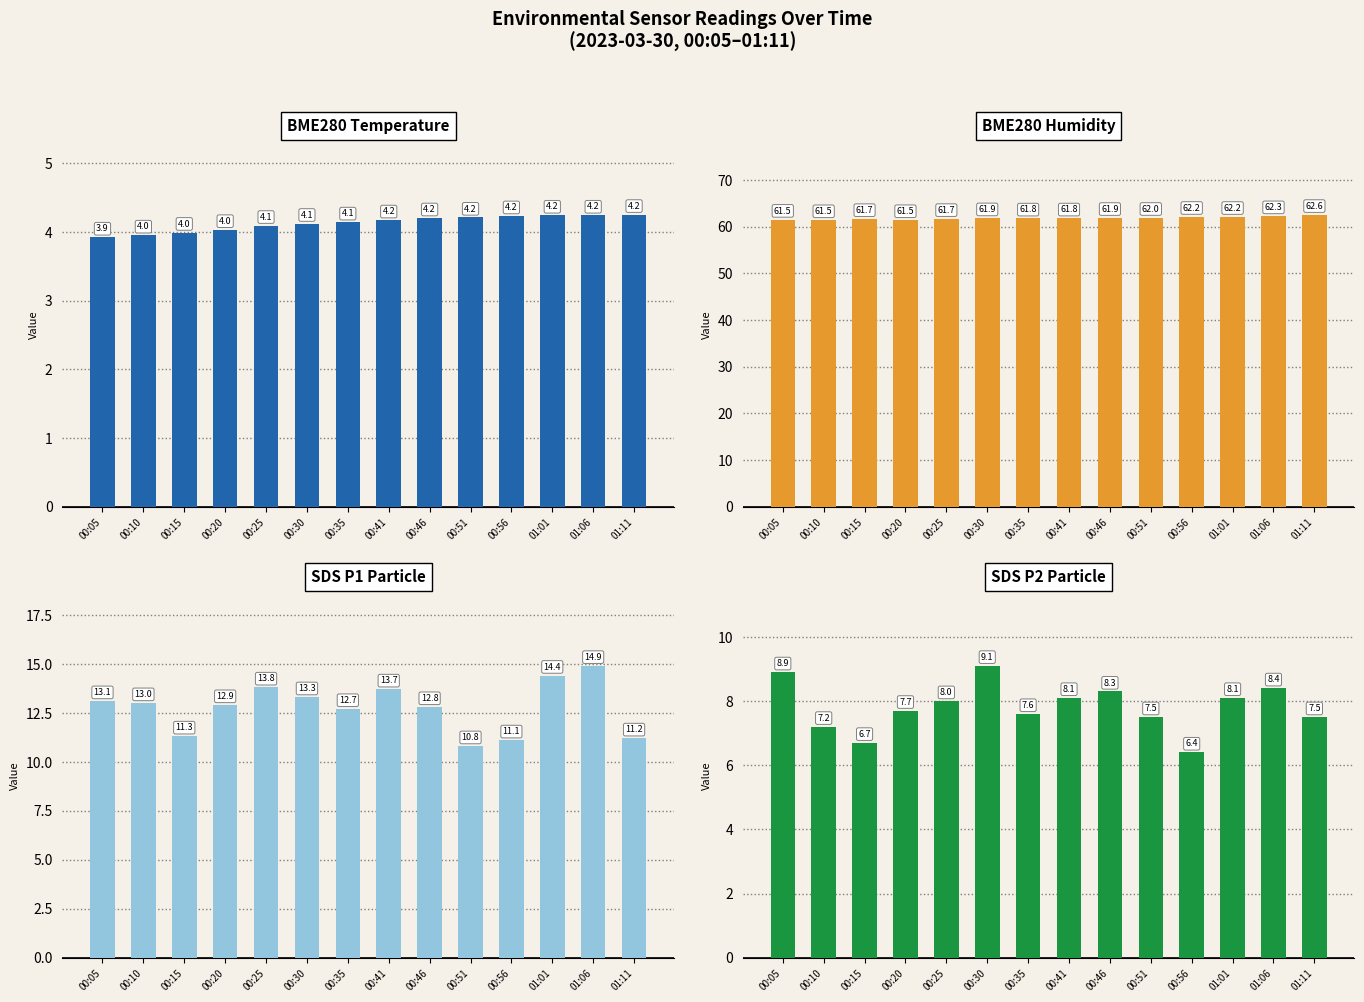

The value of BME280_temperature at 01:01 is 2.5. True or false?

False